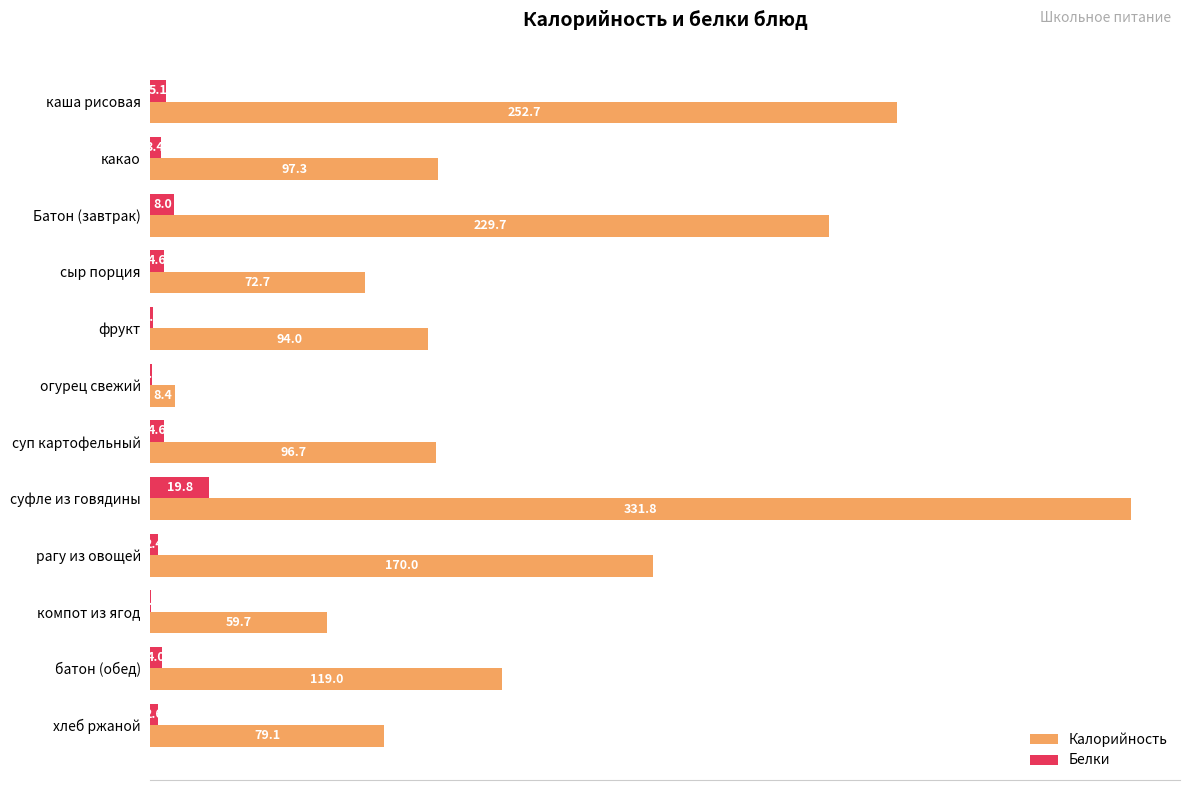

What is the highest value of the Белки series?

19.8